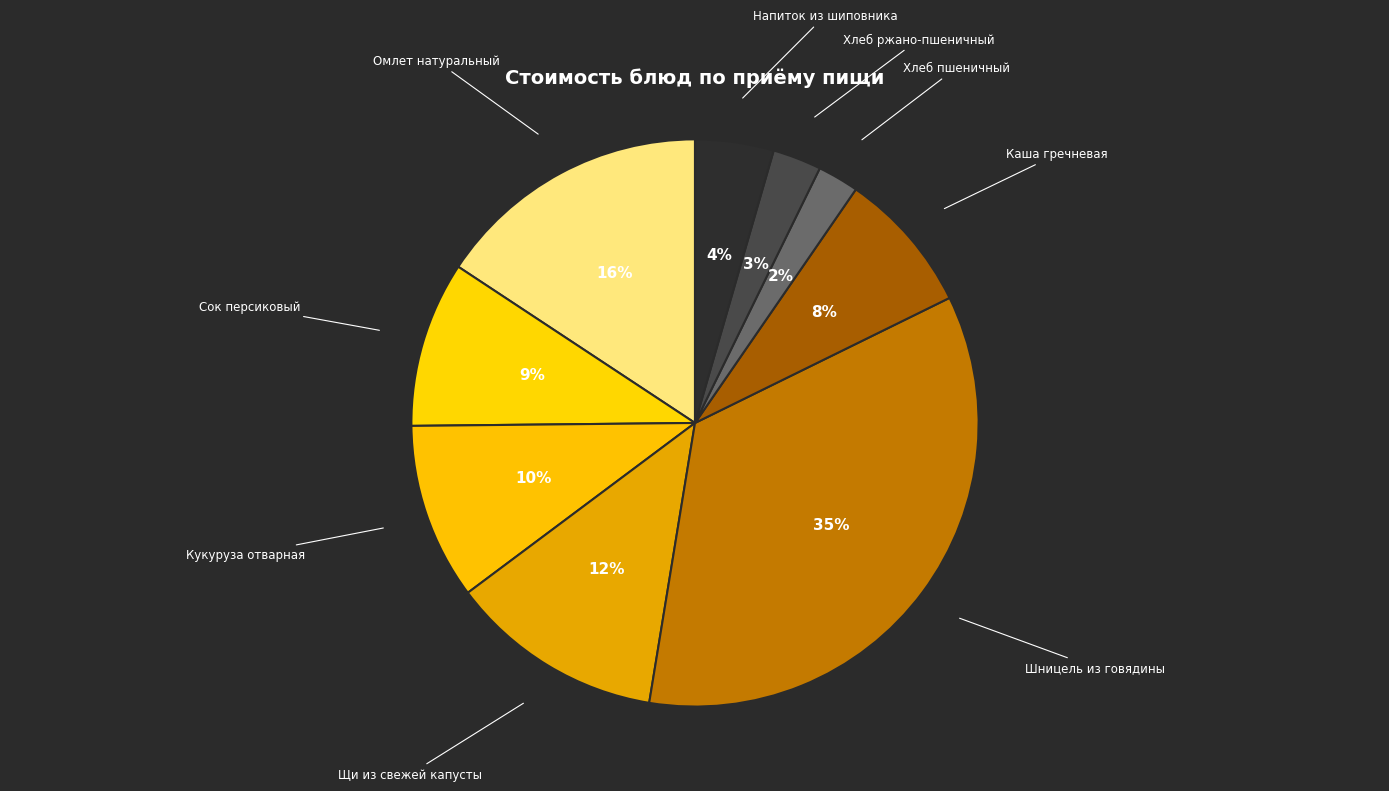

To the nearest percent, what portion does Щи из свежей капусты represent?

12%